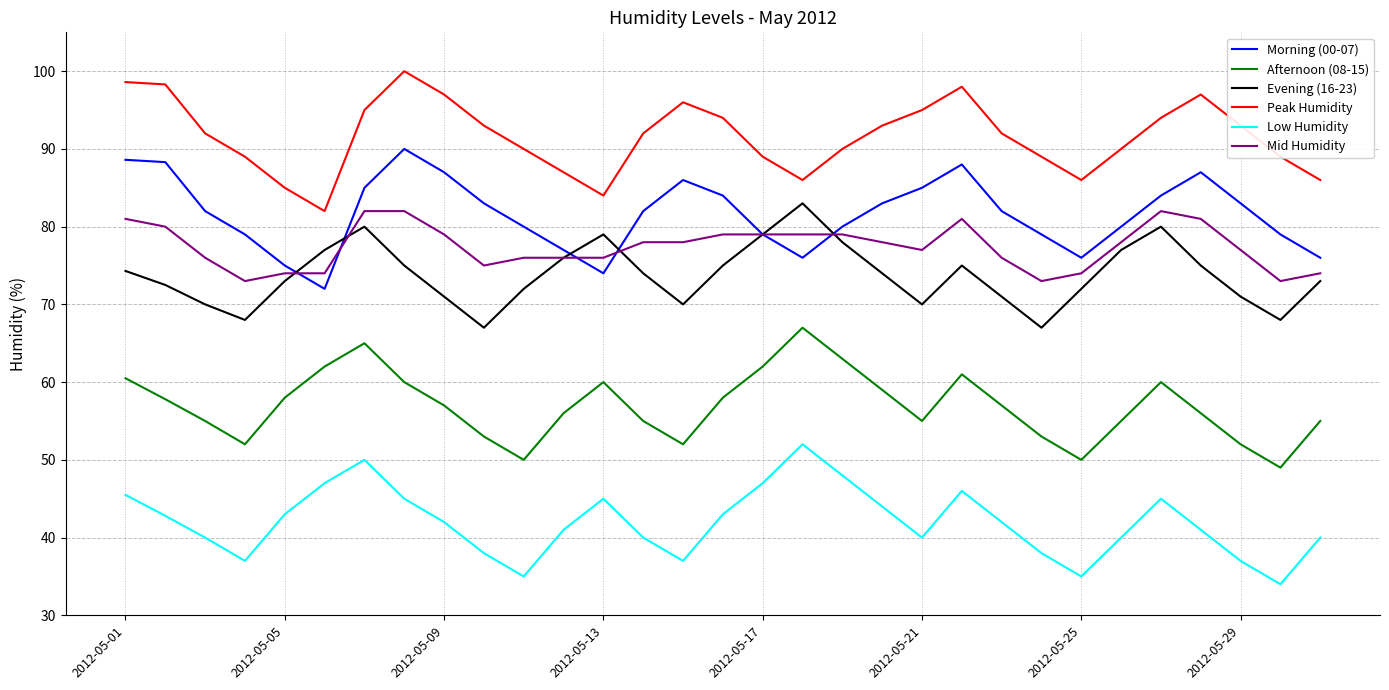

True or false: Morning (00-07) and Low Humidity cross at least once.

False